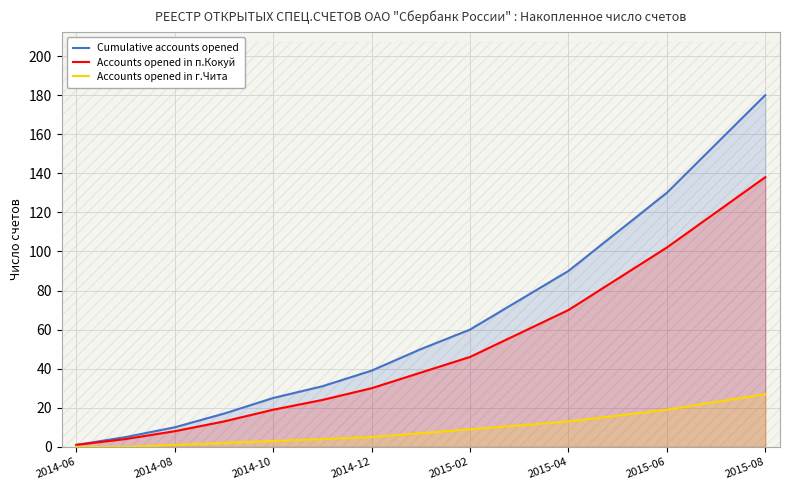

The value of Cumulative accounts opened at 2015-06 is 178. True or false?

False